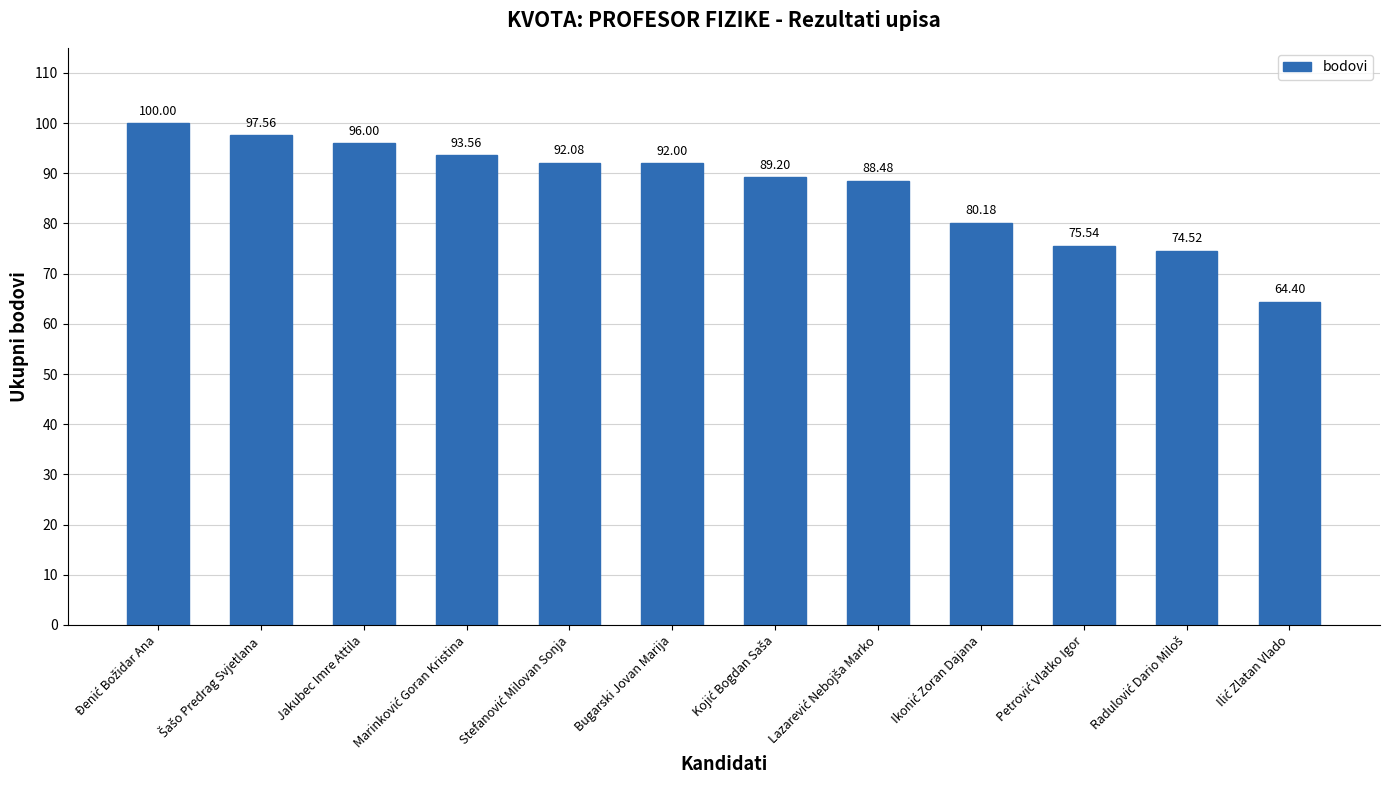

Are the bars grouped side by side (vs. stacked)?

No